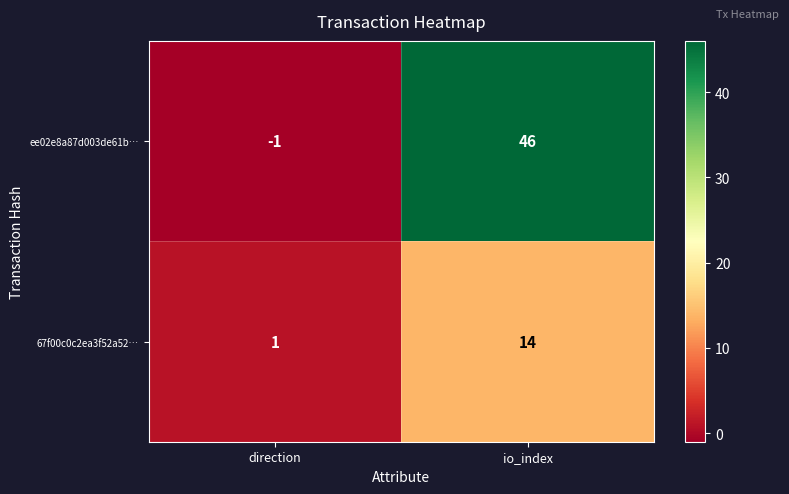

What is the difference between the ee02e8a87d003de61b… values at io_index and direction?

47